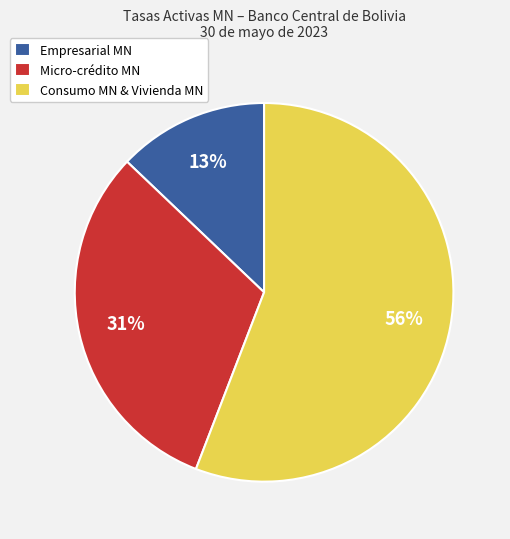

To the nearest percent, what is the difference between the largest and smallest slice percentages?

43%